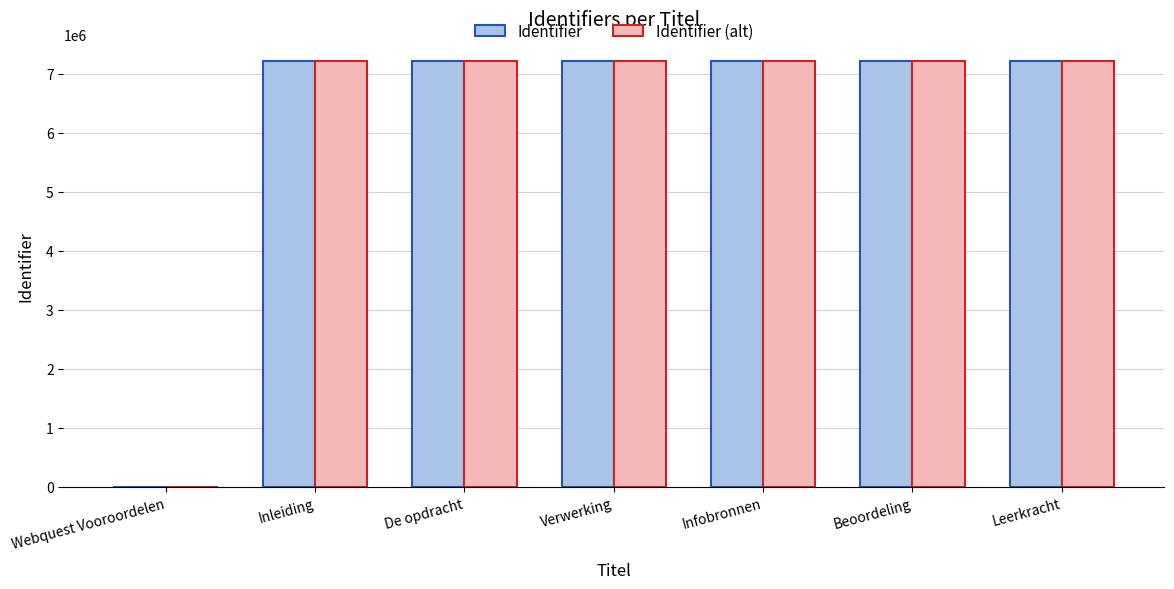

Count the number of data series in this chart.

2